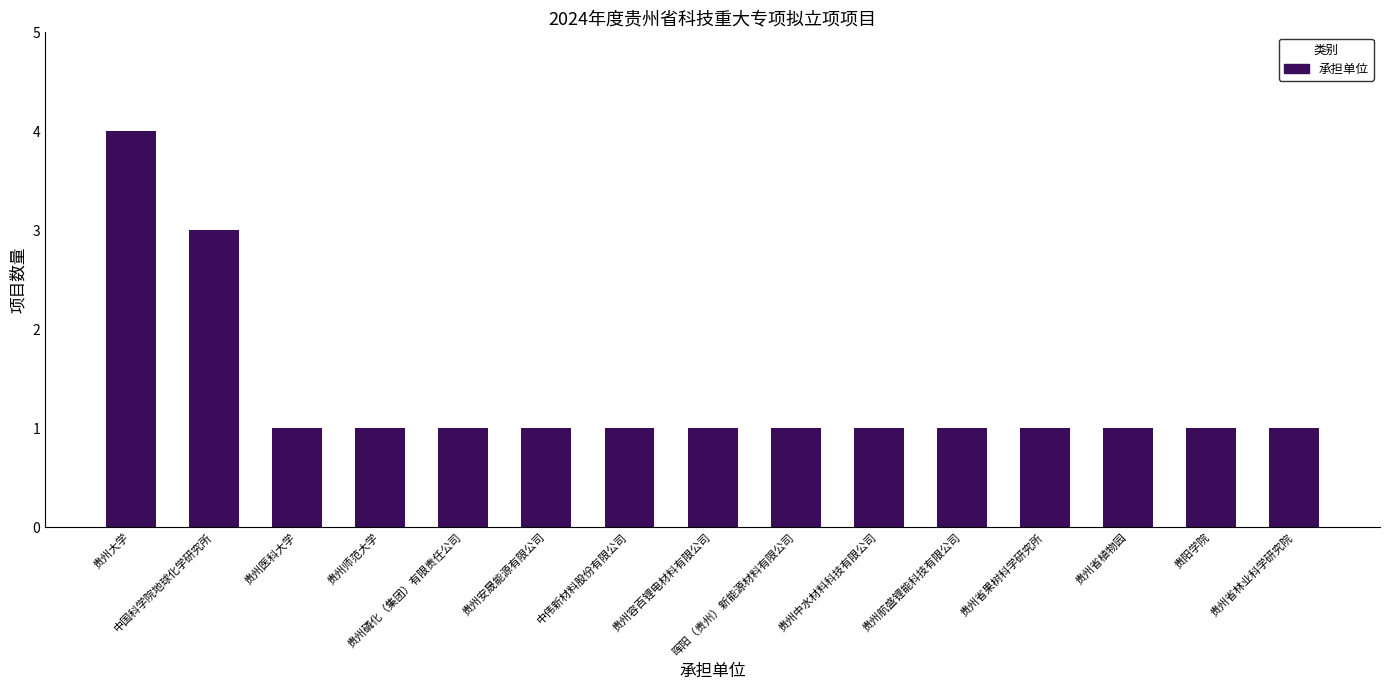

Reading left to right, list all the values displayed in this chart.

贵州大学=4	中国科学院地球化学研究所=3	贵州医科大学=1	贵州师范大学=1	贵州磷化（集团）有限责任公司=1	贵州安晟能源有限公司=1	中伟新材料股份有限公司=1	贵州容百锂电材料有限公司=1	晖阳（贵州）新能源材料有限公司=1	贵州中水材料科技有限公司=1	贵州航盛锂能科技有限公司=1	贵州省果树科学研究所=1	贵州省植物园=1	贵阳学院=1	贵州省林业科学研究院=1